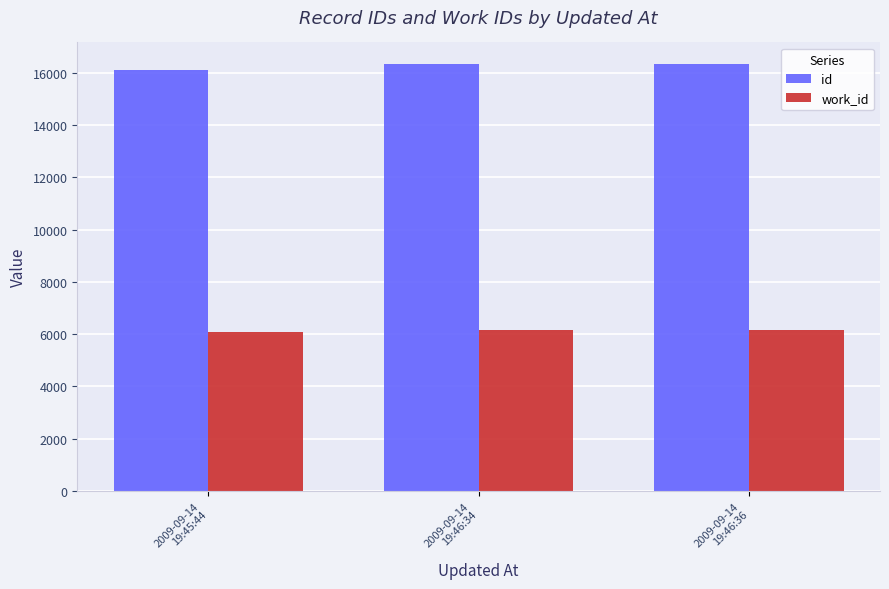

What is the average value of the work_id series?

6142